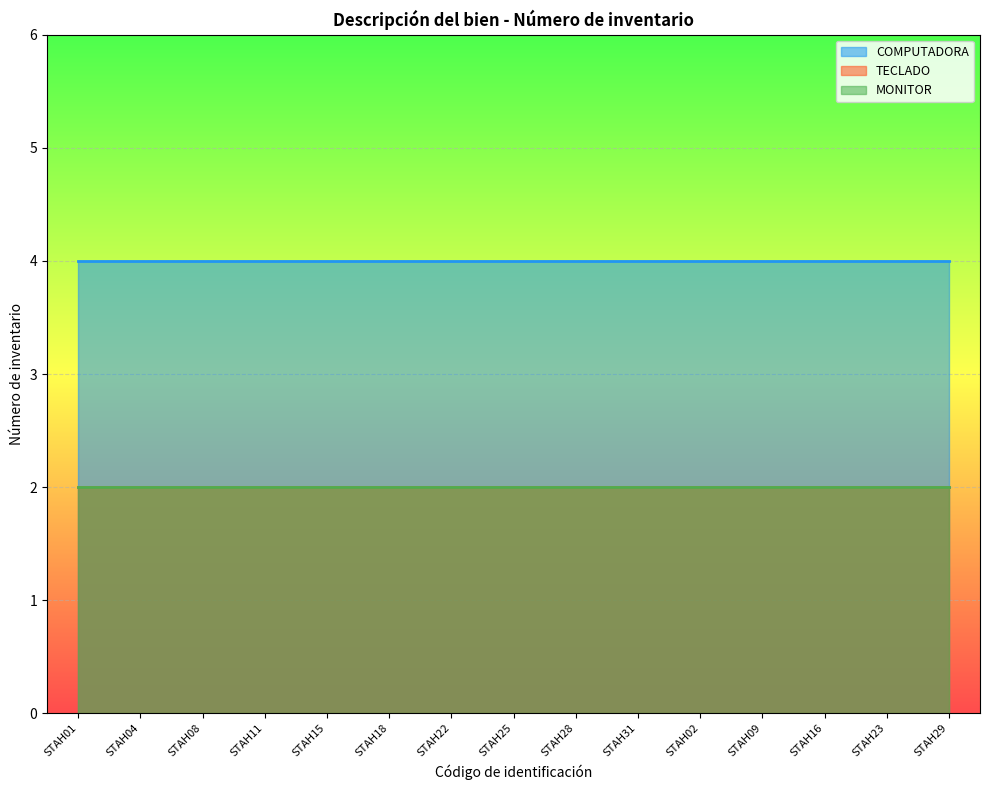

Reading left to right, extract all data points from this chart.

COMPUTADORA: STAH01=4	STAH04=4	STAH08=4	STAH11=4	STAH15=4	STAH18=4	STAH22=4	STAH25=4	STAH28=4	STAH31=4	STAH02=4	STAH09=4	STAH16=4	STAH23=4	STAH29=4
TECLADO: STAH01=2	STAH04=2	STAH08=2	STAH11=2	STAH15=2	STAH18=2	STAH22=2	STAH25=2	STAH28=2	STAH31=2	STAH02=2	STAH09=2	STAH16=2	STAH23=2	STAH29=2
MONITOR: STAH01=2	STAH04=2	STAH08=2	STAH11=2	STAH15=2	STAH18=2	STAH22=2	STAH25=2	STAH28=2	STAH31=2	STAH02=2	STAH09=2	STAH16=2	STAH23=2	STAH29=2